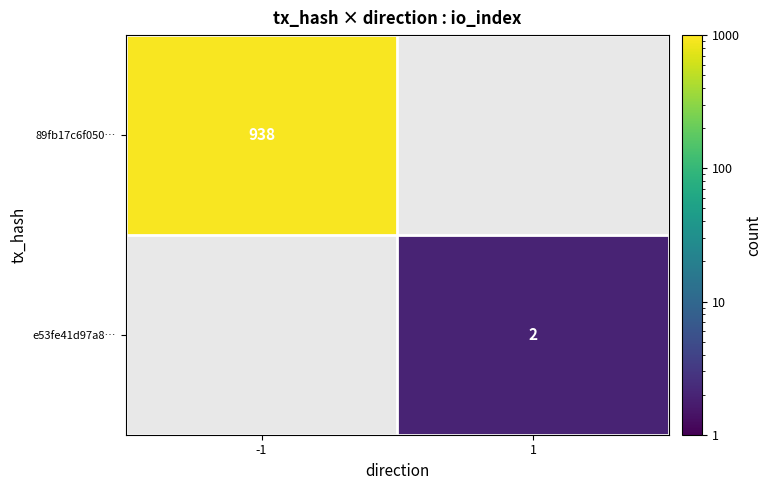

What is the greatest value displayed?

938